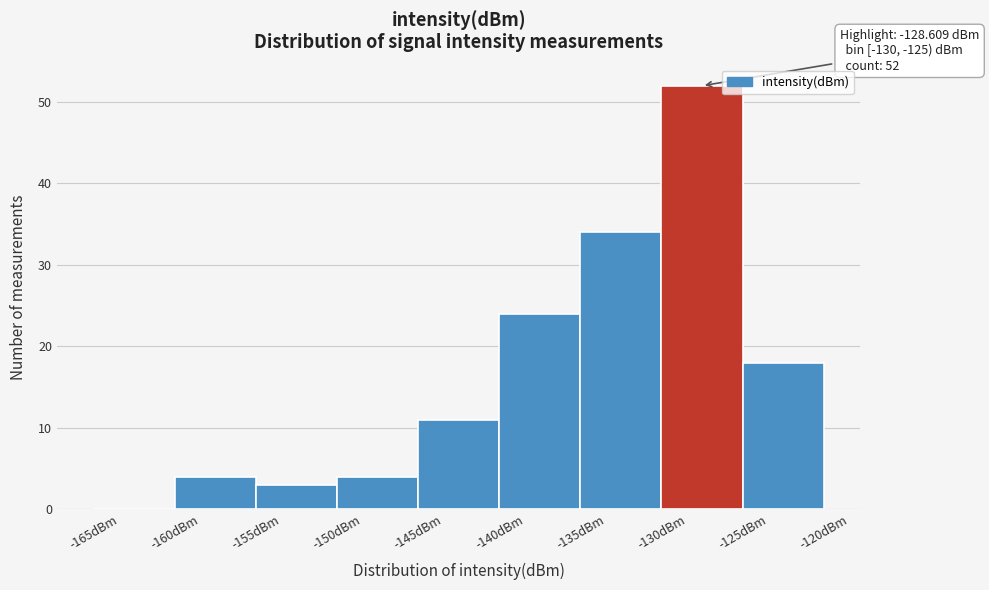

Which range on the x-axis has the tallest bar?

-130 to -125